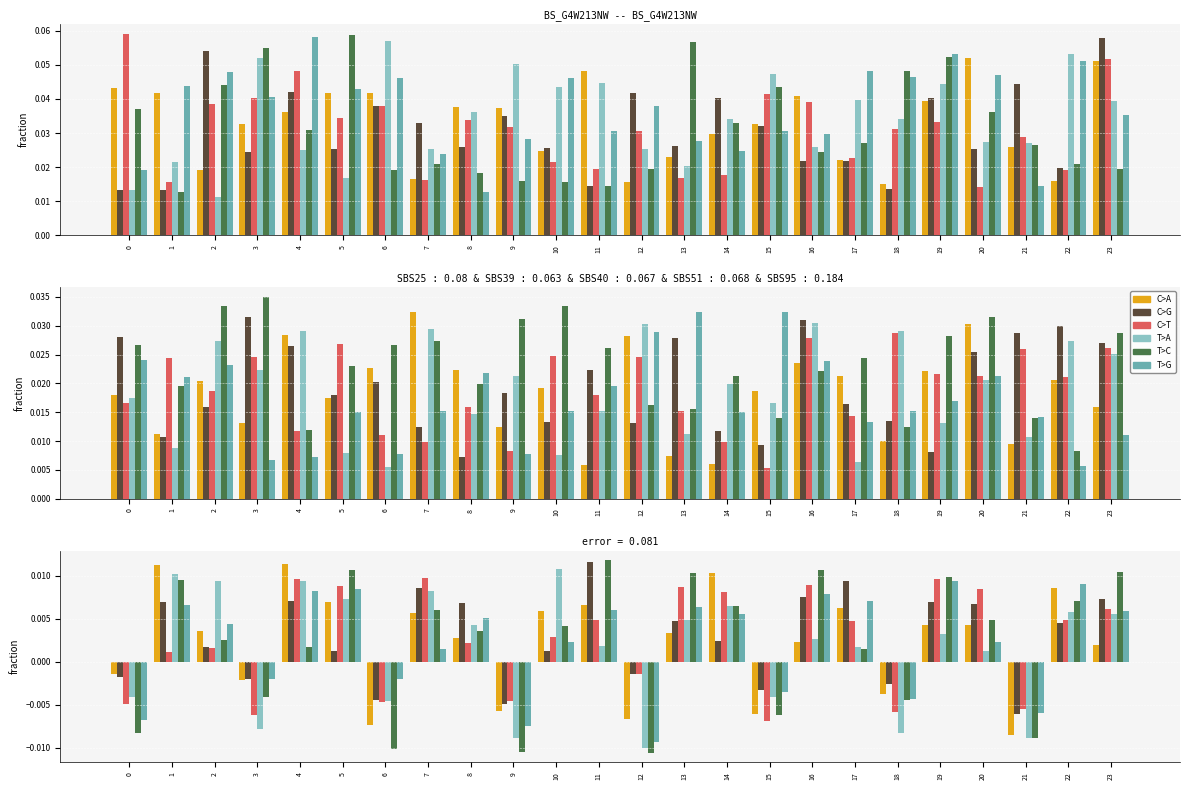

At which category does the chart reach its minimum across all series?

12